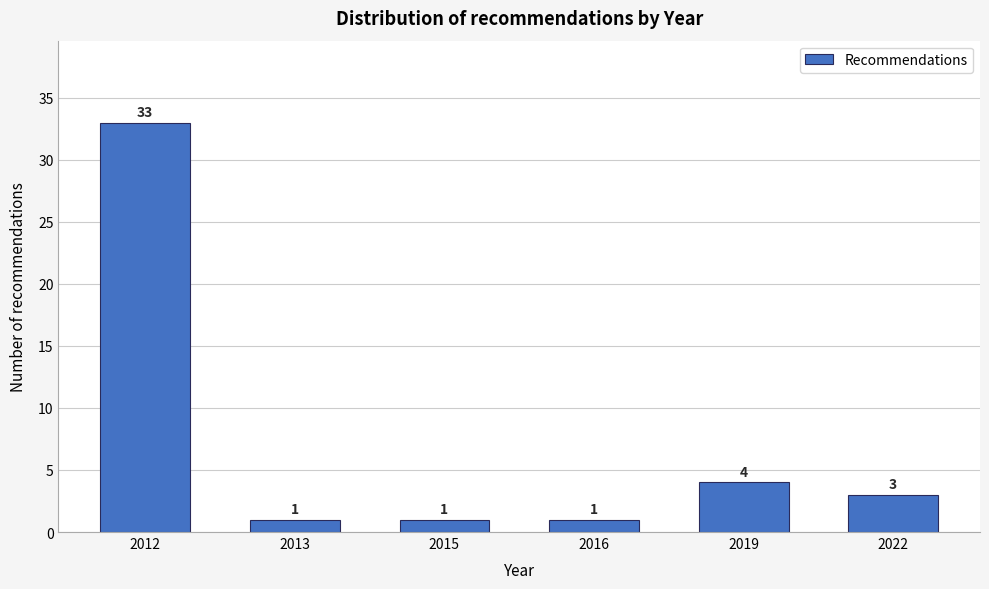

Reading left to right, extract all data points from this chart.

33	1	1	1	4	3